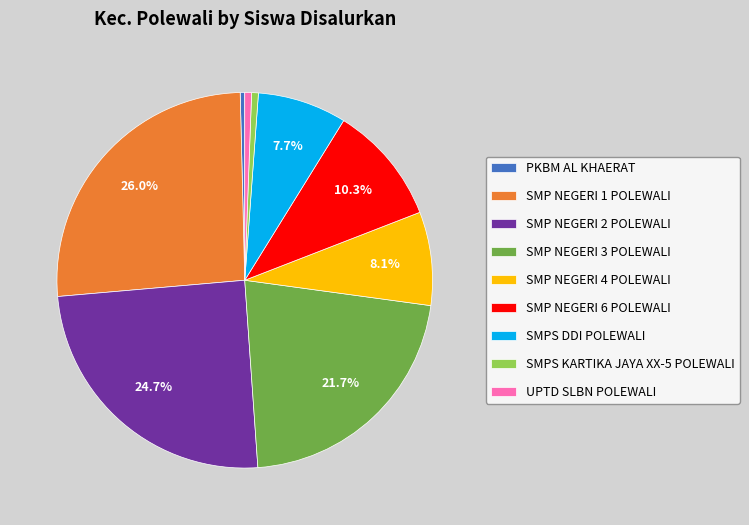

How many segments does this pie chart have?

9